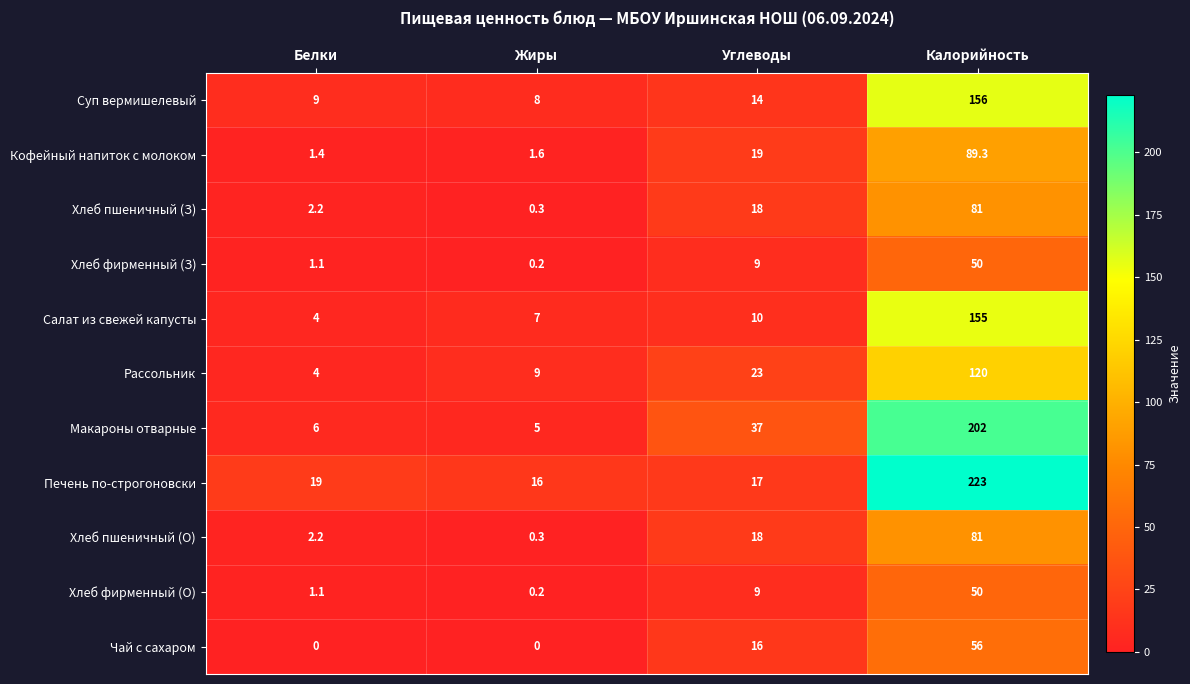

Which series has the largest range (max minus min)?

Печень по-строгоновски